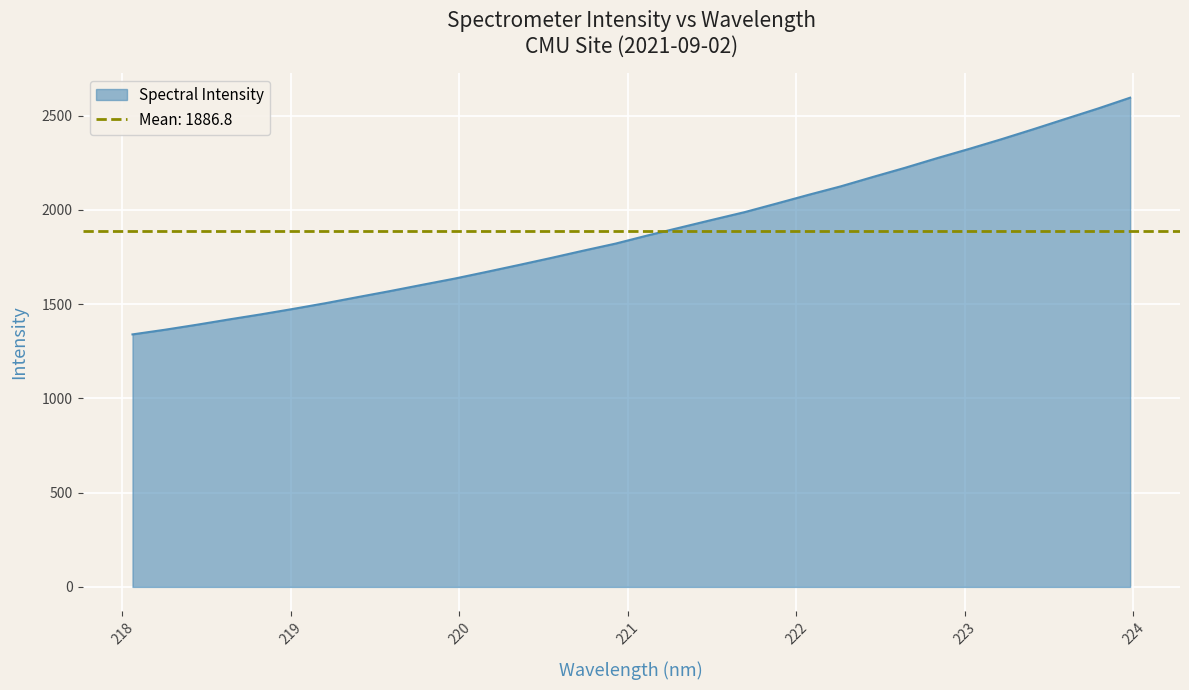

Which label corresponds to the largest value in the chart?

223.9802